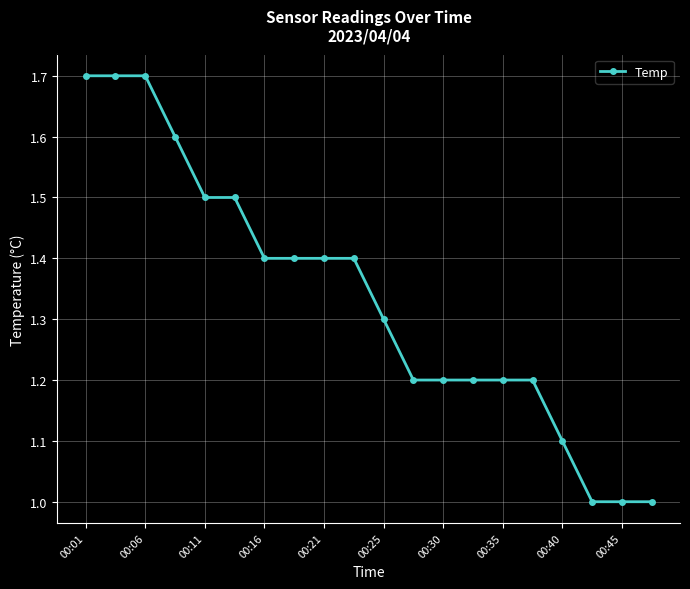

What is the difference between the maximum and second lowest values?

0.7